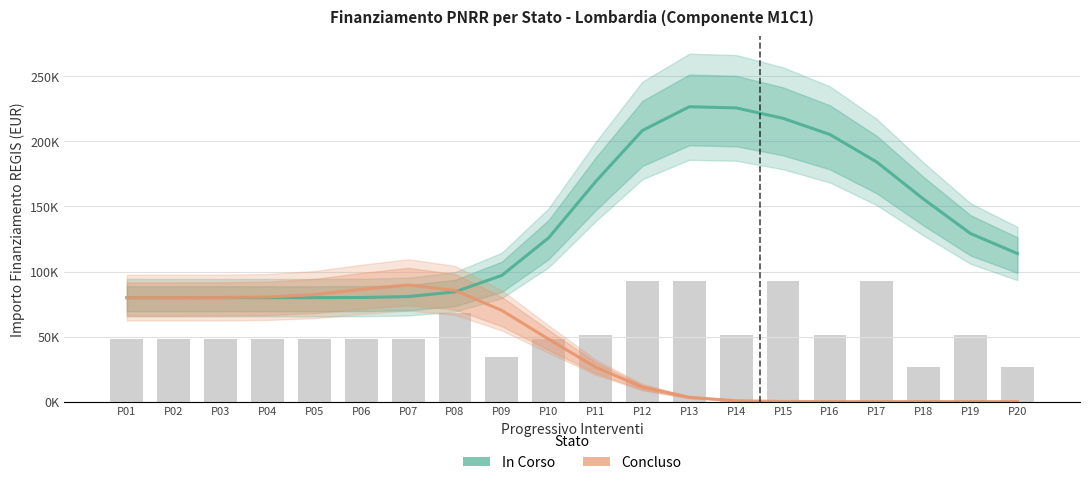

What is the value of the In Corso bar at the 4th from the left?

79922.0